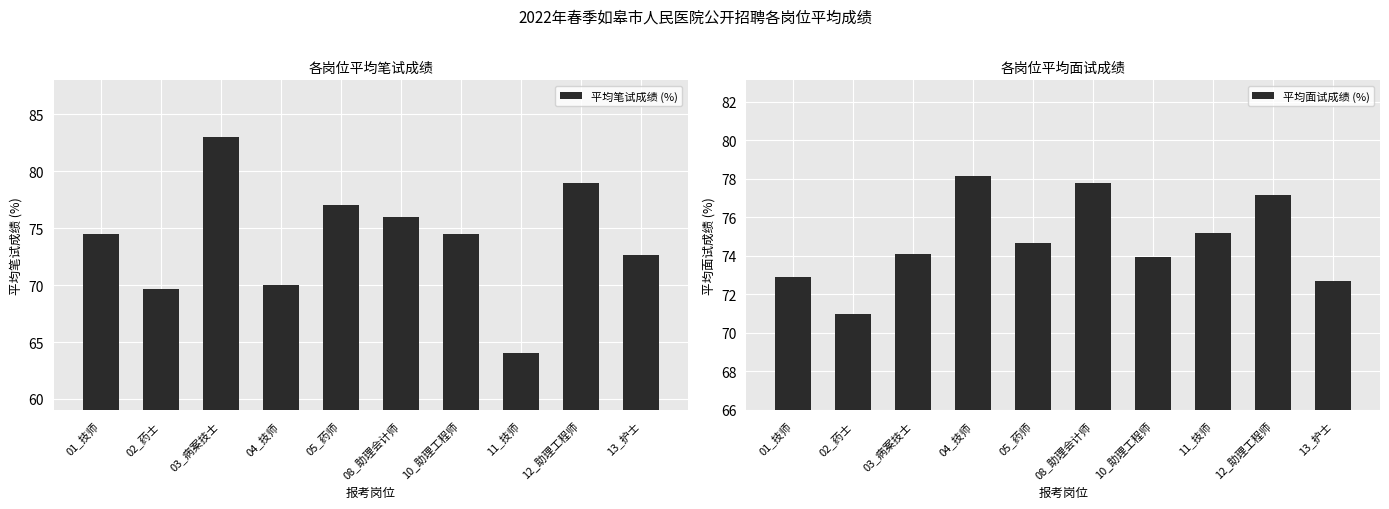

What is the total value across all series at 12_助理工程师?

156.2